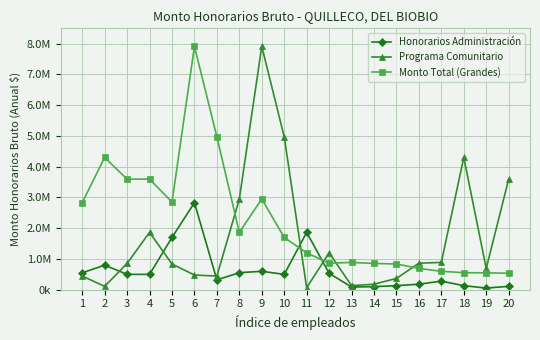

Where is the first local minimum for Honorarios Administración?

7